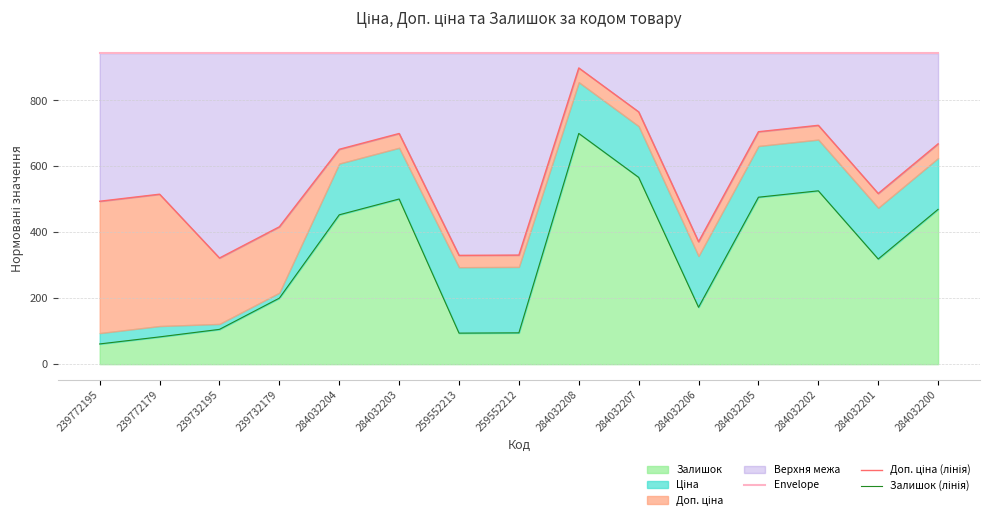

Which series has the largest total across all categories?

Envelope